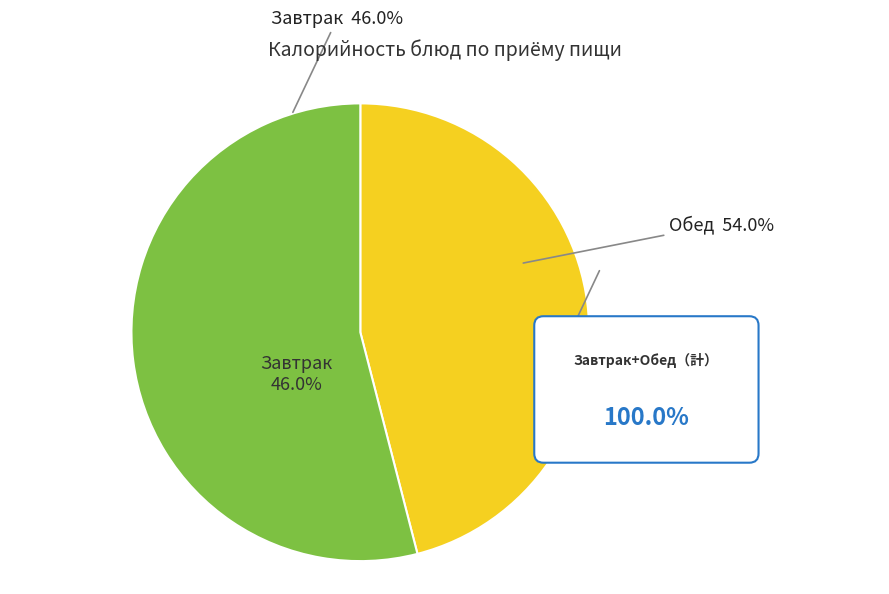

Combined, do каша пшенная молочная and какао с молоком account for over 50%?

No